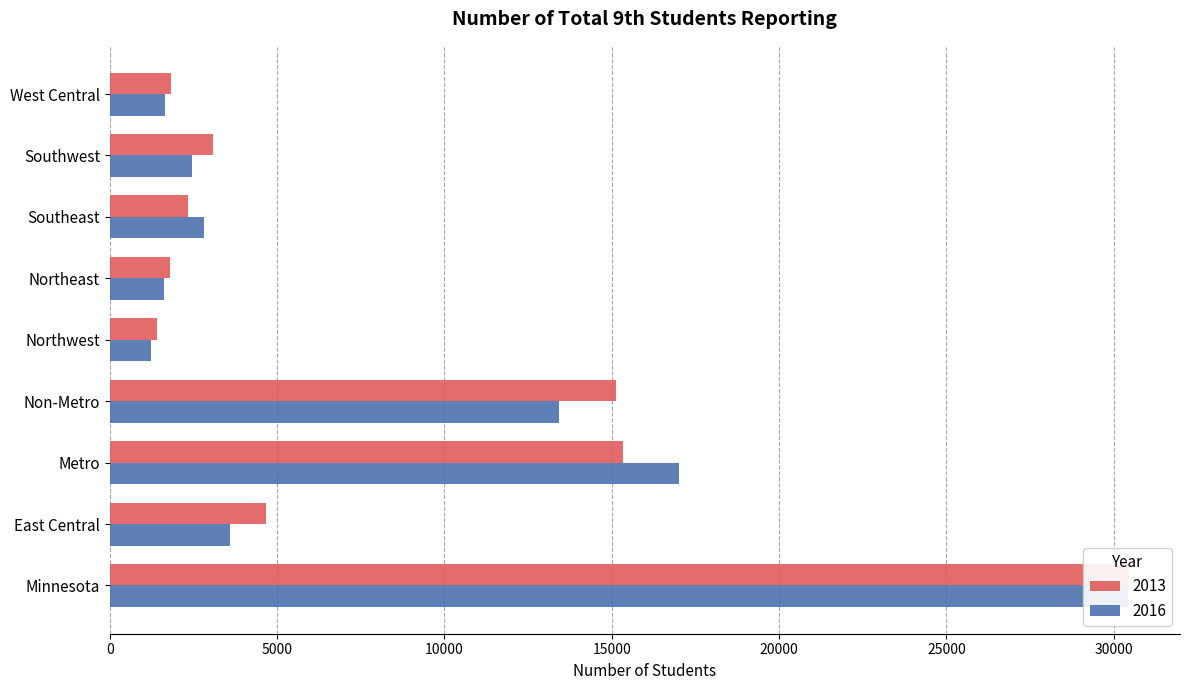

What is the value of the 2013 bar at the 7th from the left?

2331